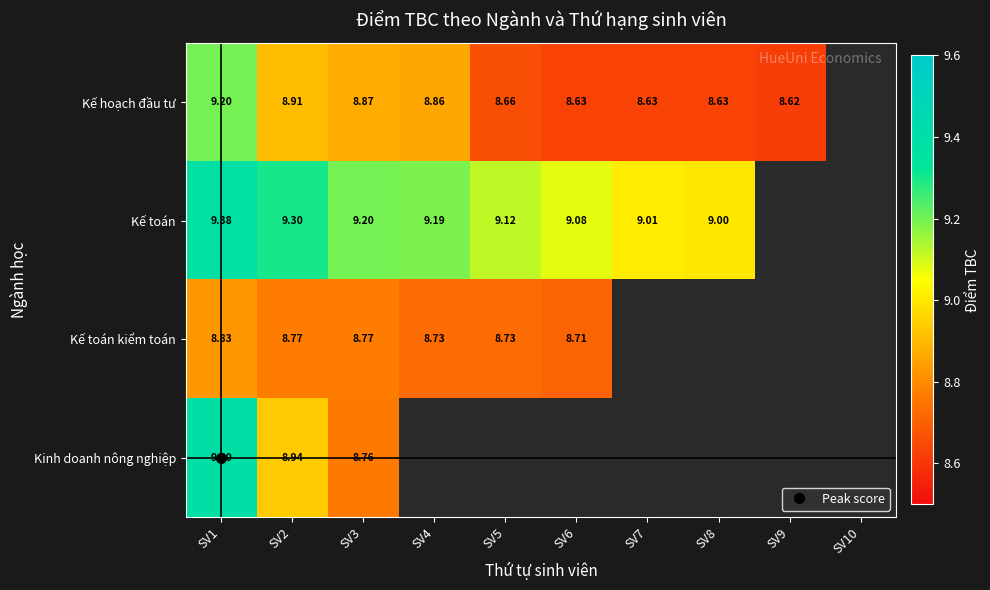

What value does the Kế toán kiểm toán series have at SV4?

8.7